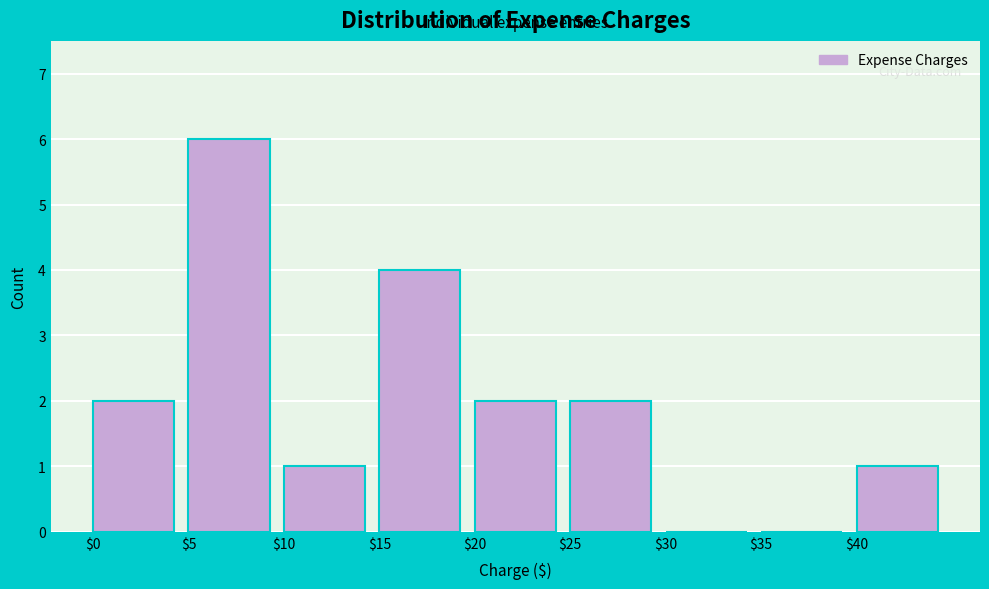

Reading left to right, list every bar in this chart as the range it spans on the x-axis followed by its height. The values are not printed on the chart, so give them approximately, as read against the axis.

0 to 5: 2
5 to 10: 6
10 to 15: 1
15 to 20: 4
20 to 25: 2
25 to 30: 2
30 to 35: 0
35 to 40: 0
40 to 45: 1